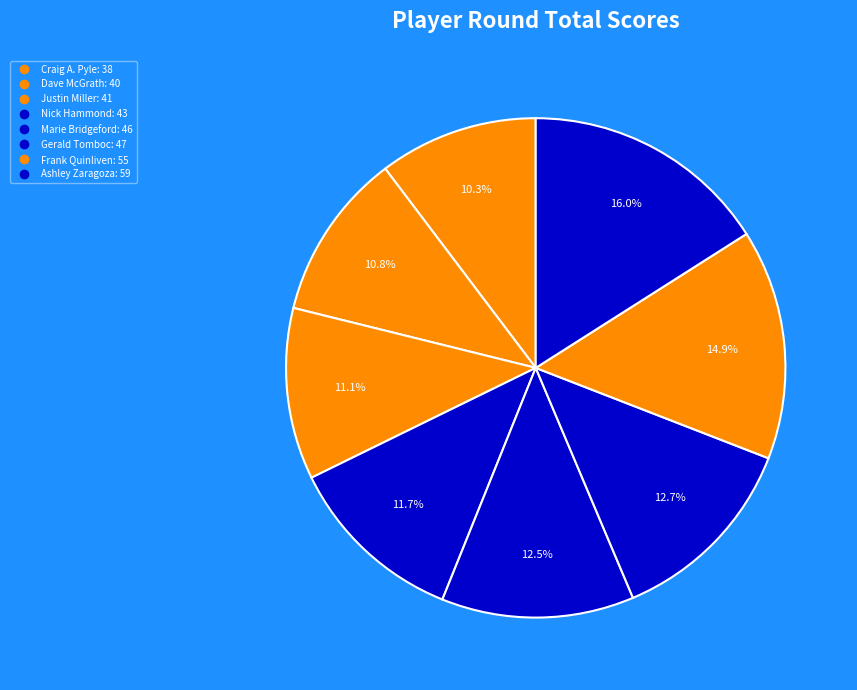

True or false: Craig A. Pyle accounts for 10% of the total.

True